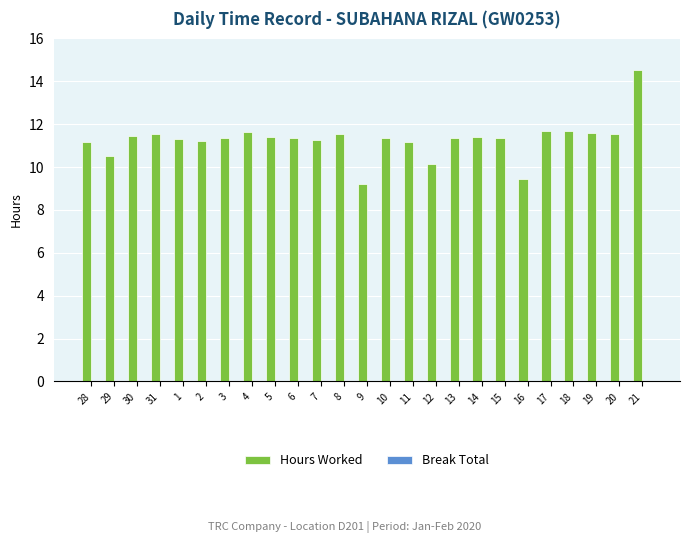

Between 31 and 29, which is larger?

31